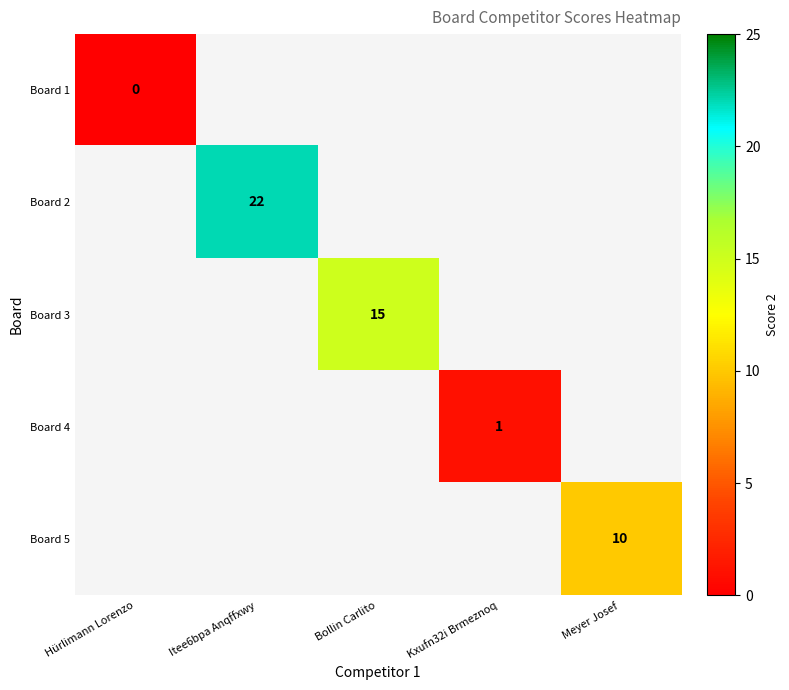

The Board 2 series shows 5 at Itee6bpa Anqffxwy. True or false?

False